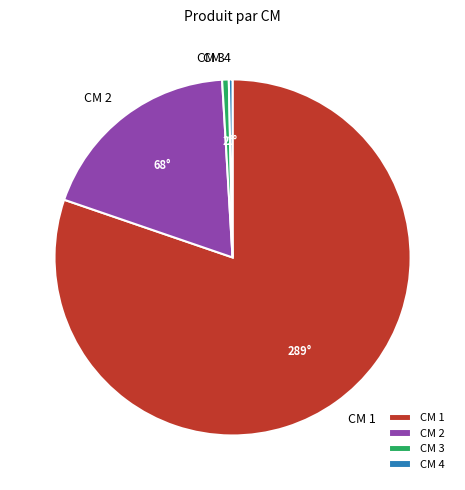

Between CM 2 and CM 1, which is larger?

CM 1